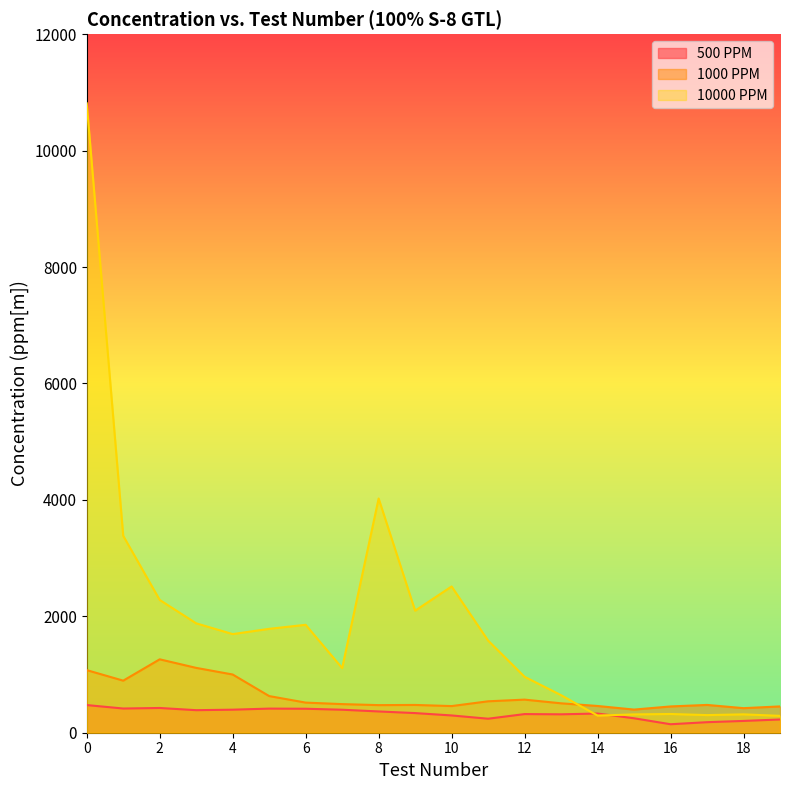

How many intersections are there between 1000 PPM and 10000 PPM?

1